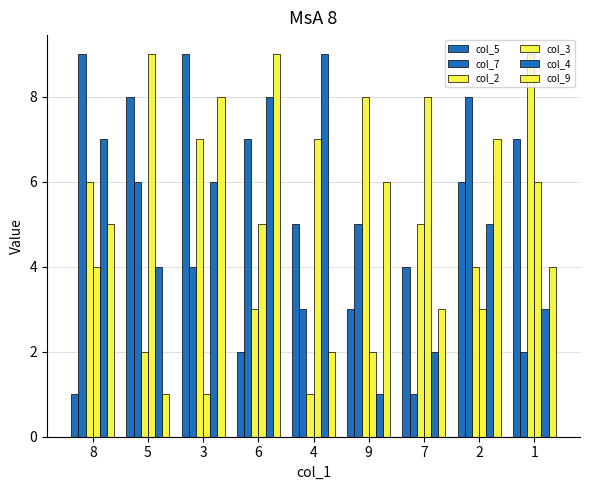

List the series in order of their peak value, lowest first.

col_5, col_7, col_2, col_3, col_4, col_9